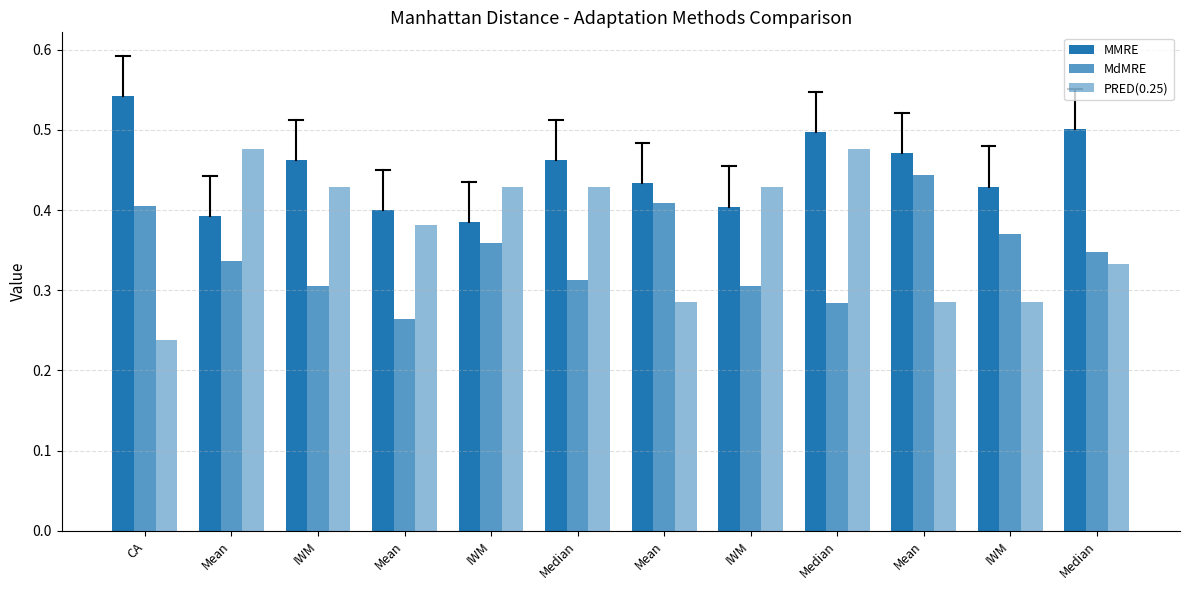

Reading left to right, transcribe all the data shown in this chart.

MMRE: 0.5	0.4	0.5	0.4	0.4	0.5	0.4	0.4	0.5	0.5	0.4	0.5
MdMRE: 0.4	0.3	0.3	0.3	0.4	0.3	0.4	0.3	0.3	0.4	0.4	0.3
PRED(0.25): 0.2	0.5	0.4	0.4	0.4	0.4	0.3	0.4	0.5	0.3	0.3	0.3